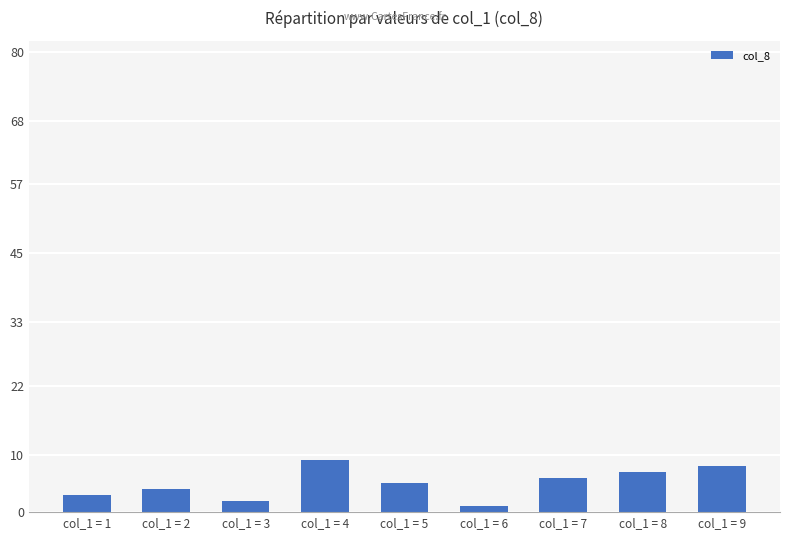

The value at col_1 = 4 is 9. True or false?

True